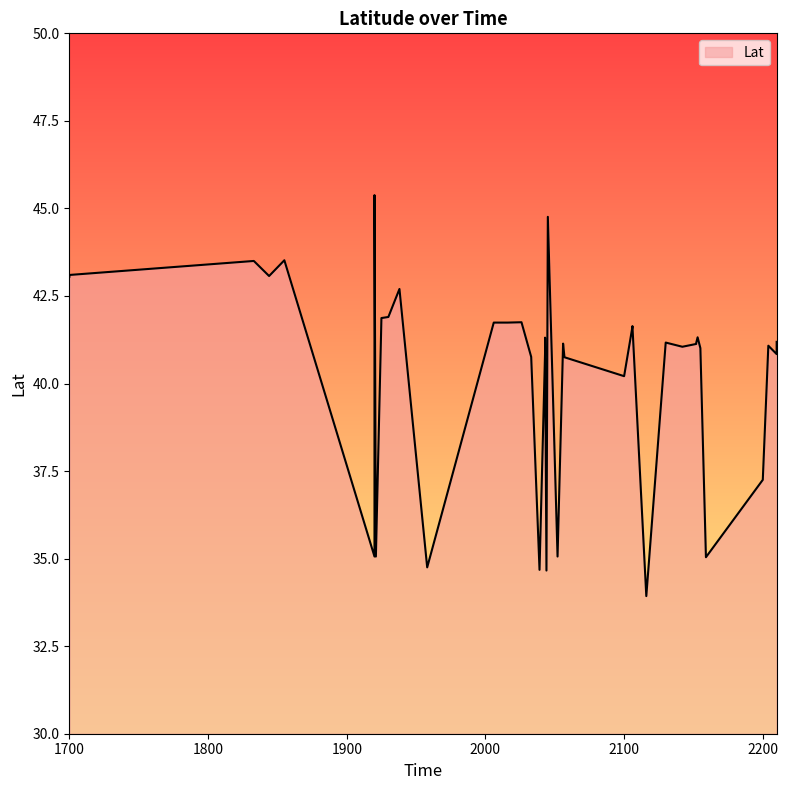

Where is the first local maximum?

1833